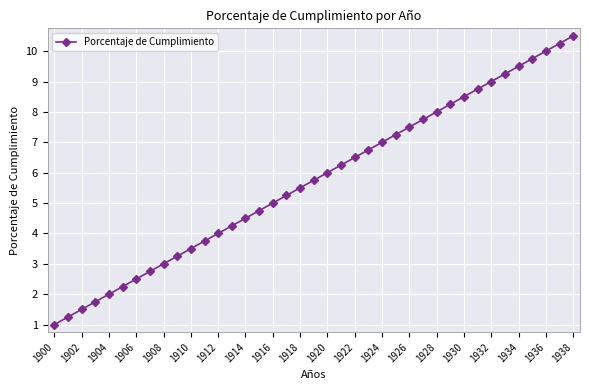

True or false: the data has more than 0 interior local peaks.

False